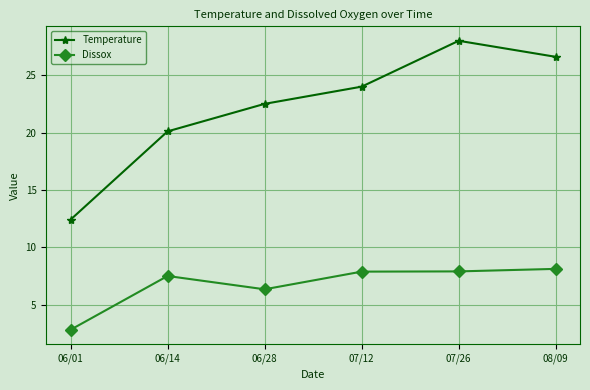

List the series in order of their overall mean, lowest first.

Dissox, Temperature